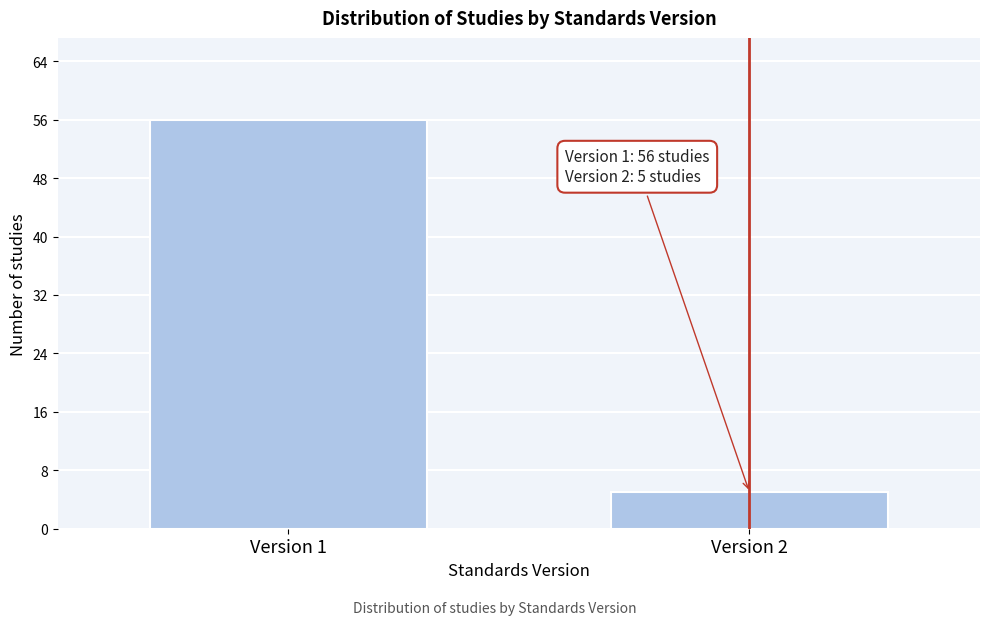

Reading right to left, what are all the values shown in this chart?

5	56